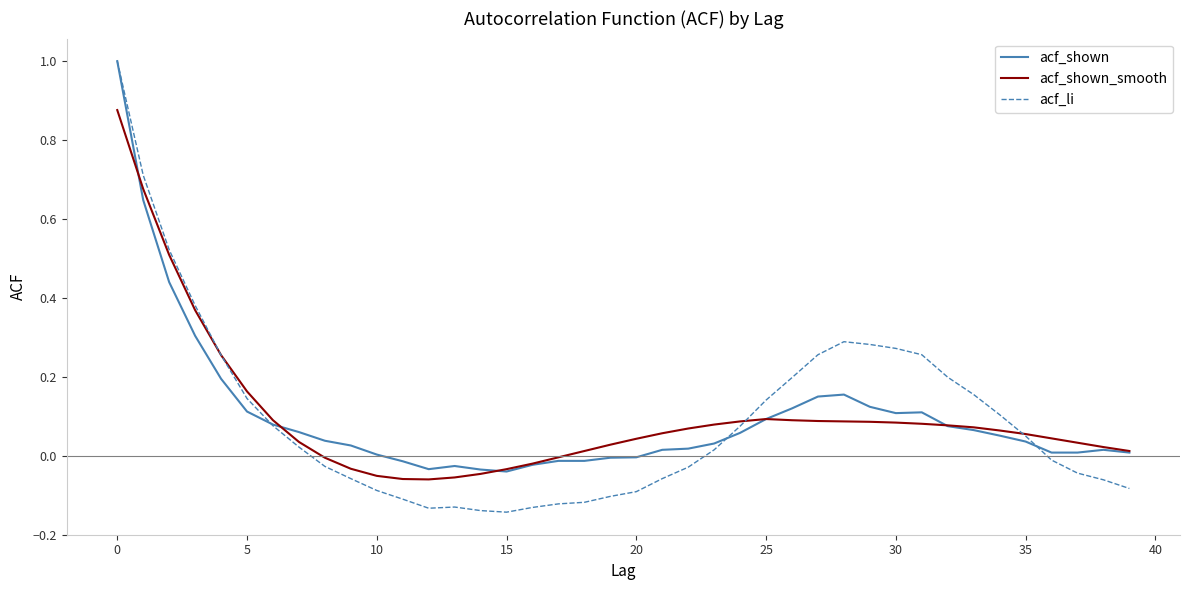

What is the greatest value displayed?

1.0